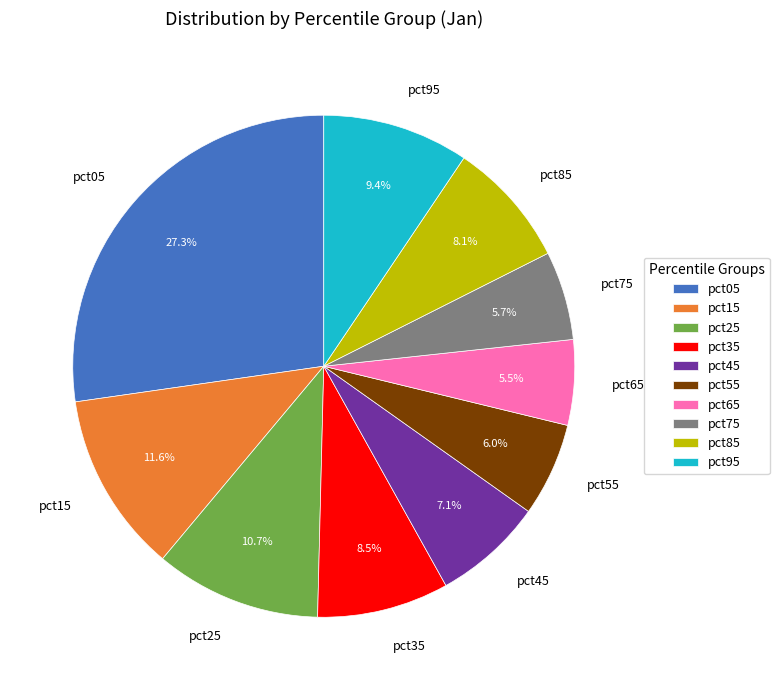

Combined, do pct85 and pct65 account for over 50%?

No